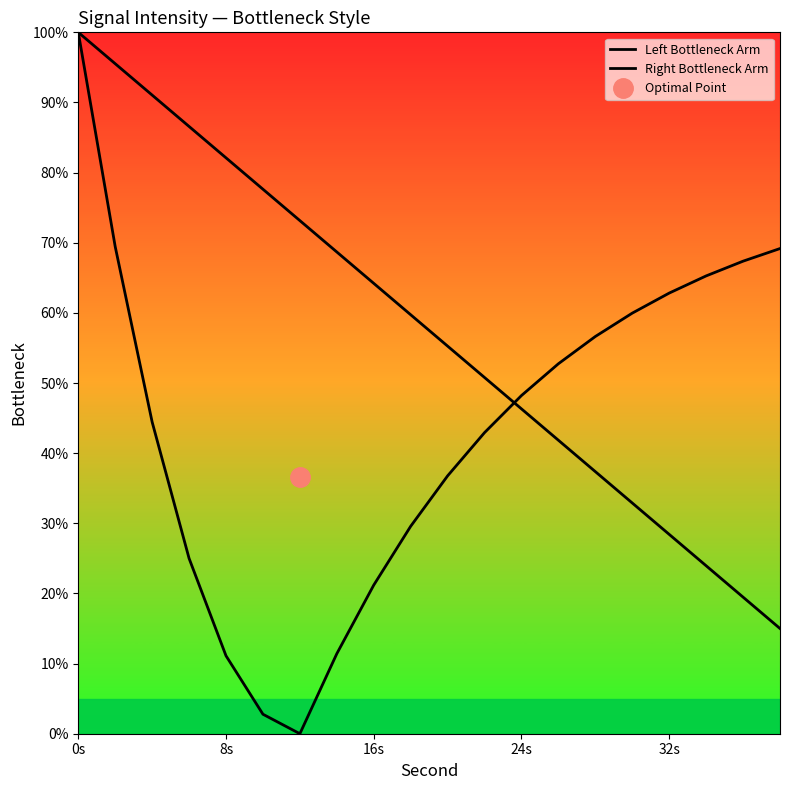

True or false: Right Bottleneck Arm has more than 1 points higher than both neighbors.

False